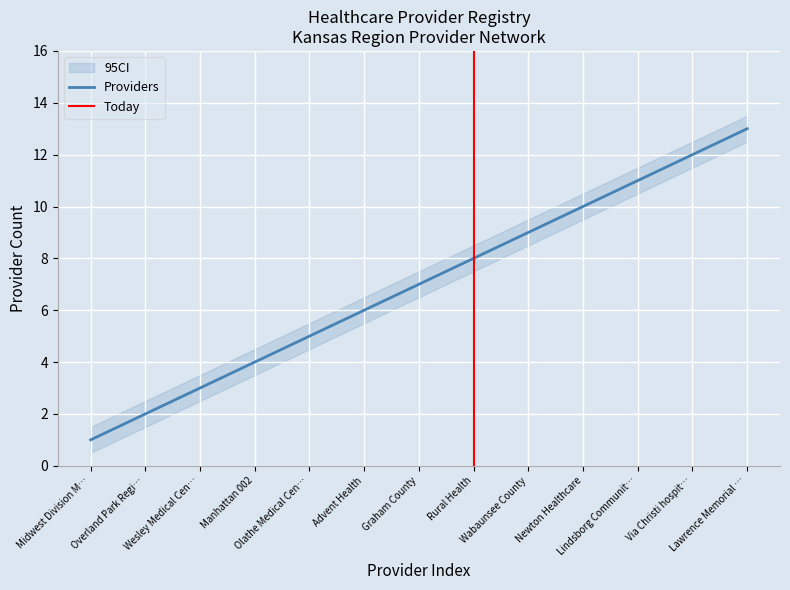

What is the highest value of the Providers series?

13